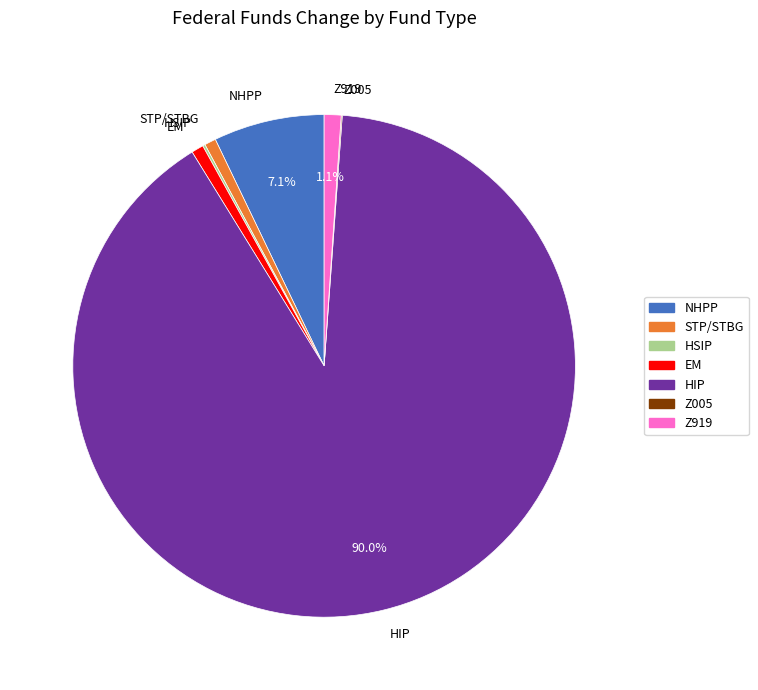

Which category has the biggest portion of the pie?

HIP